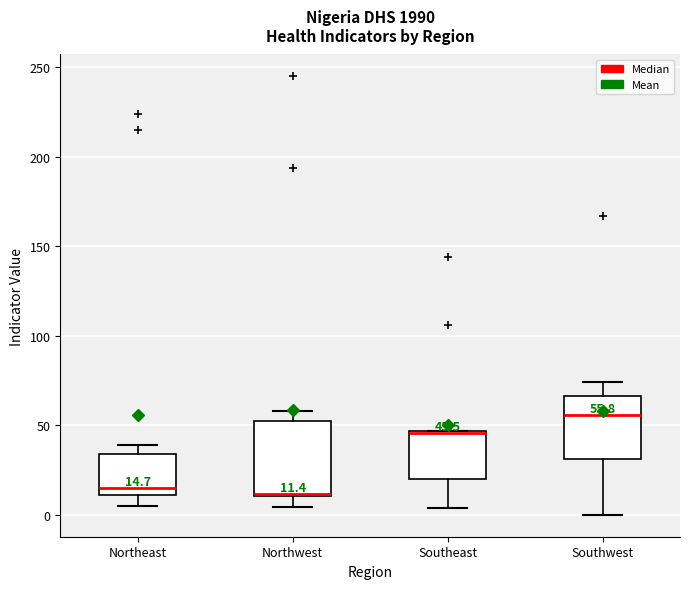

Which box is the tallest, from its lower edge to its upper edge?

Northwest